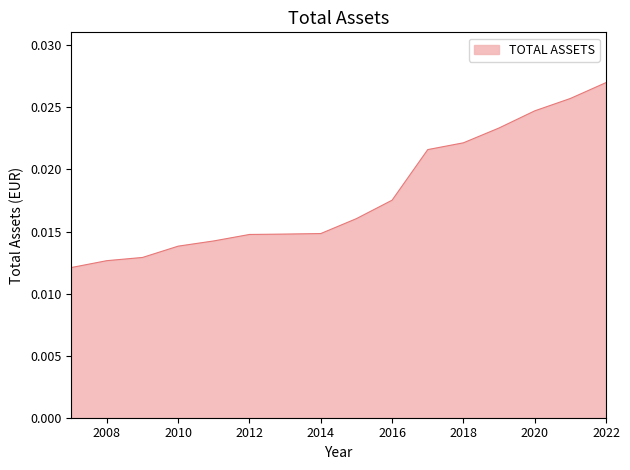

Does the chart display data point markers on the line(s)?

No